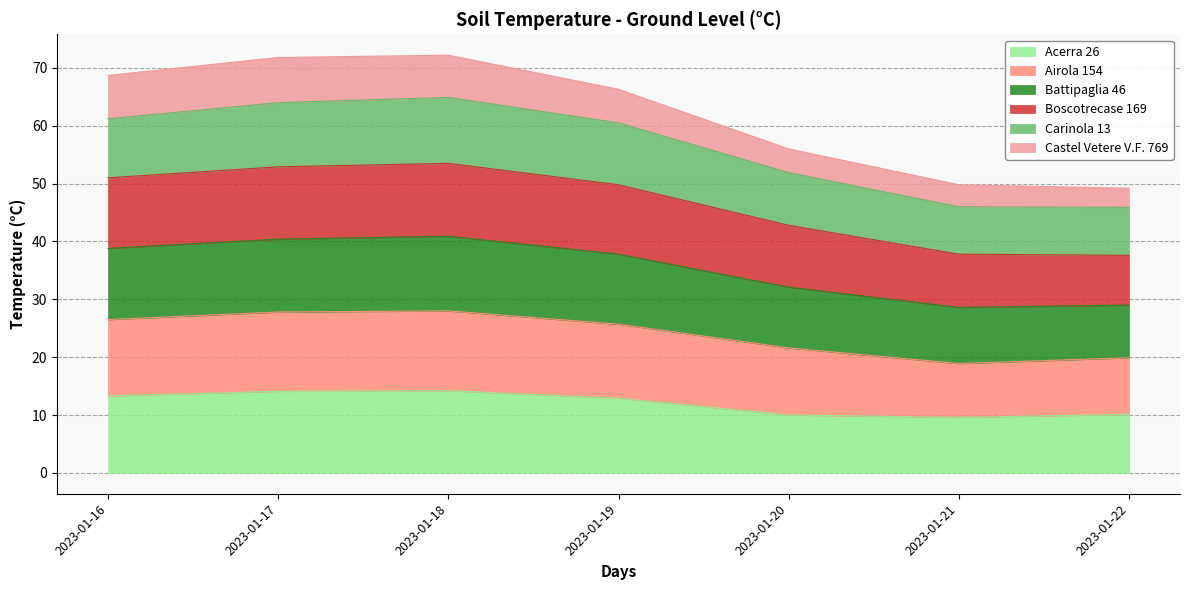

The Acerra 26 series shows 13.3 at 2023-01-16. True or false?

True